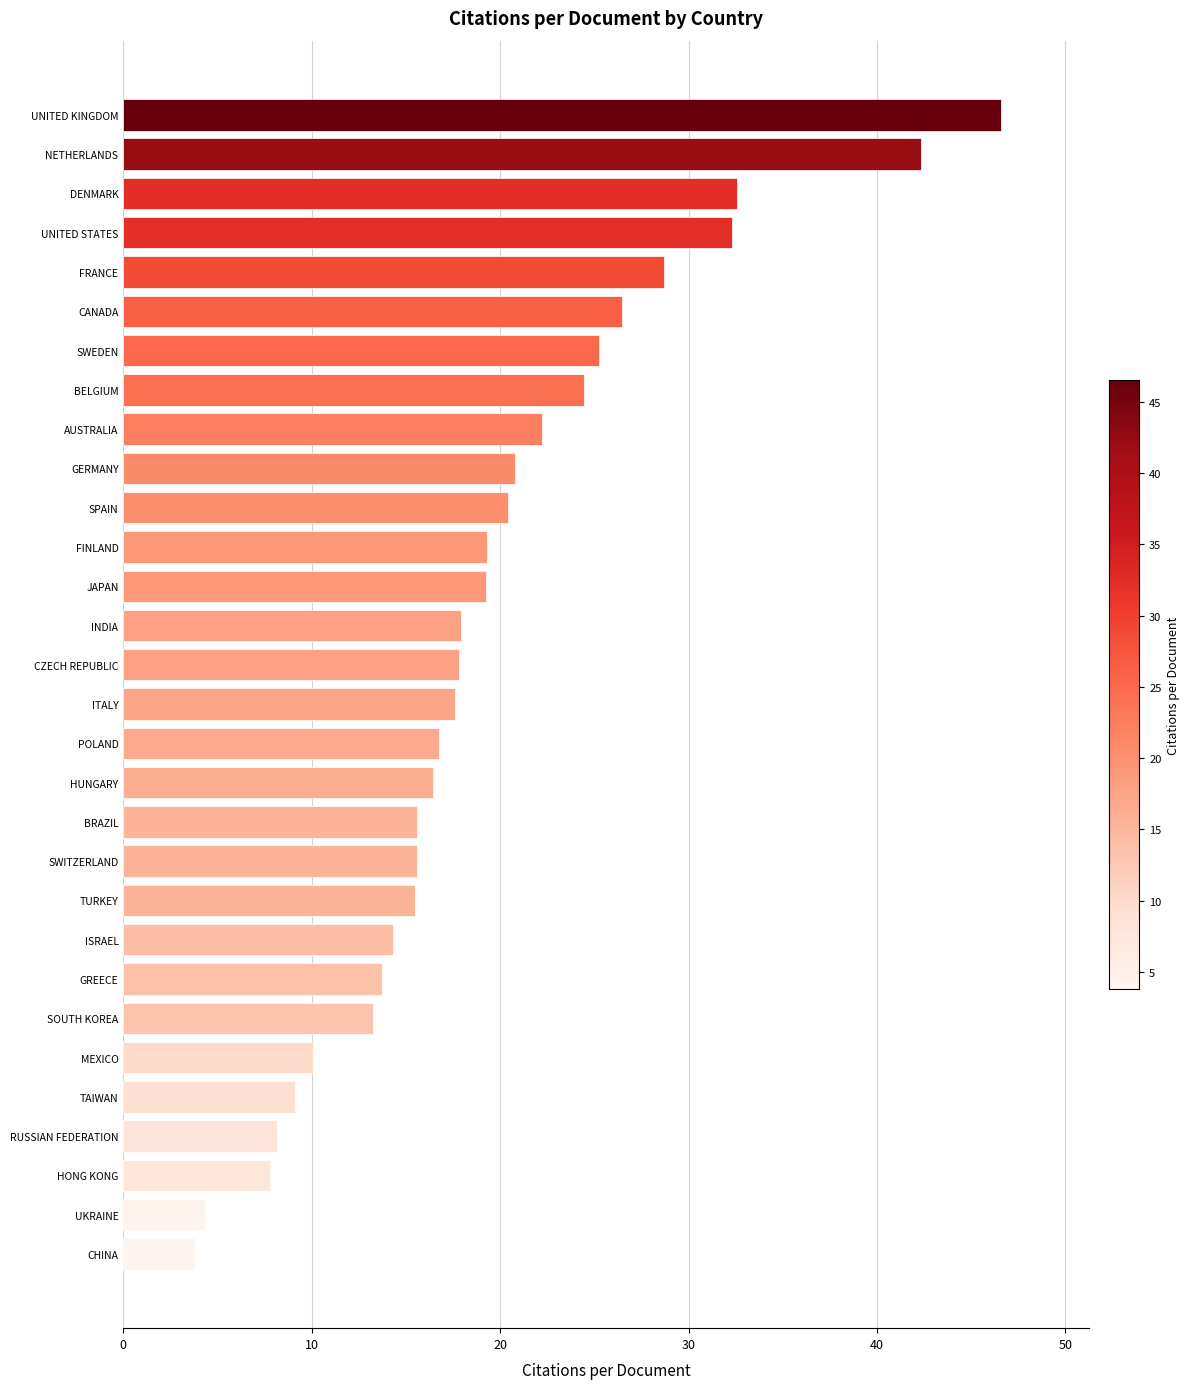

What is the difference between the values at SOUTH KOREA and MEXICO?

3.2